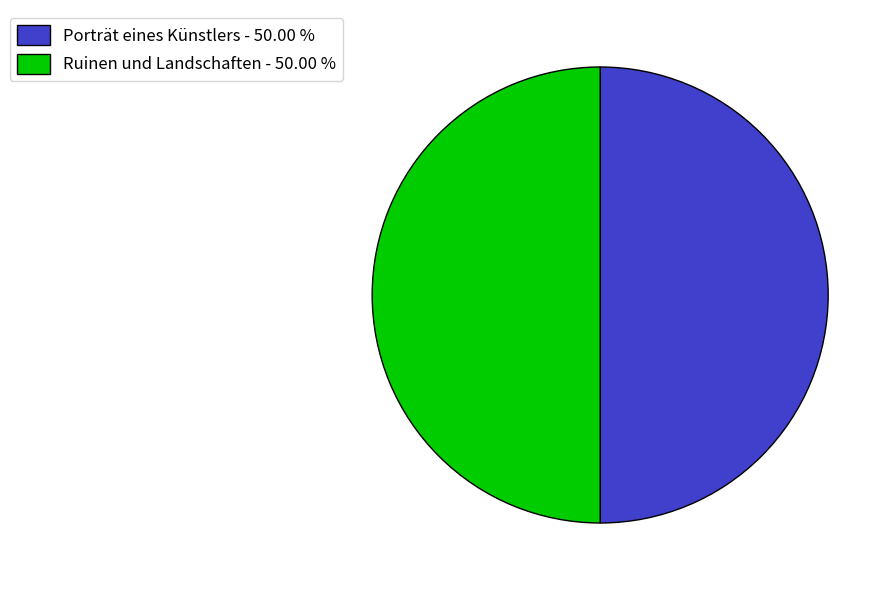

Combined, do Porträt eines Künstlers - 50.00 % and Ruinen und Landschaften - 50.00 % account for over 50%?

Yes